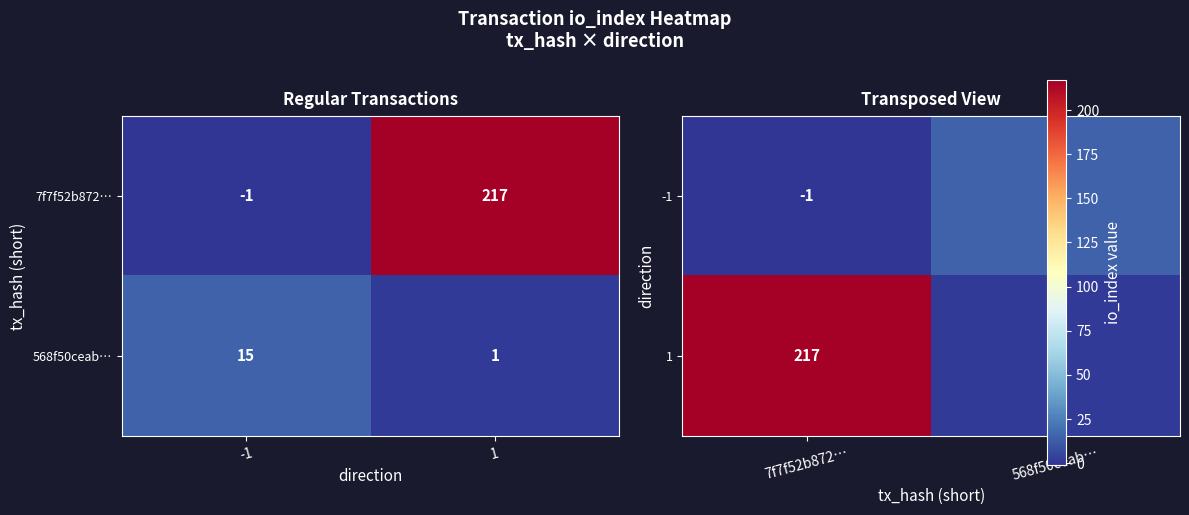

At which label does -1 reach its minimum?

7f7f52b872…